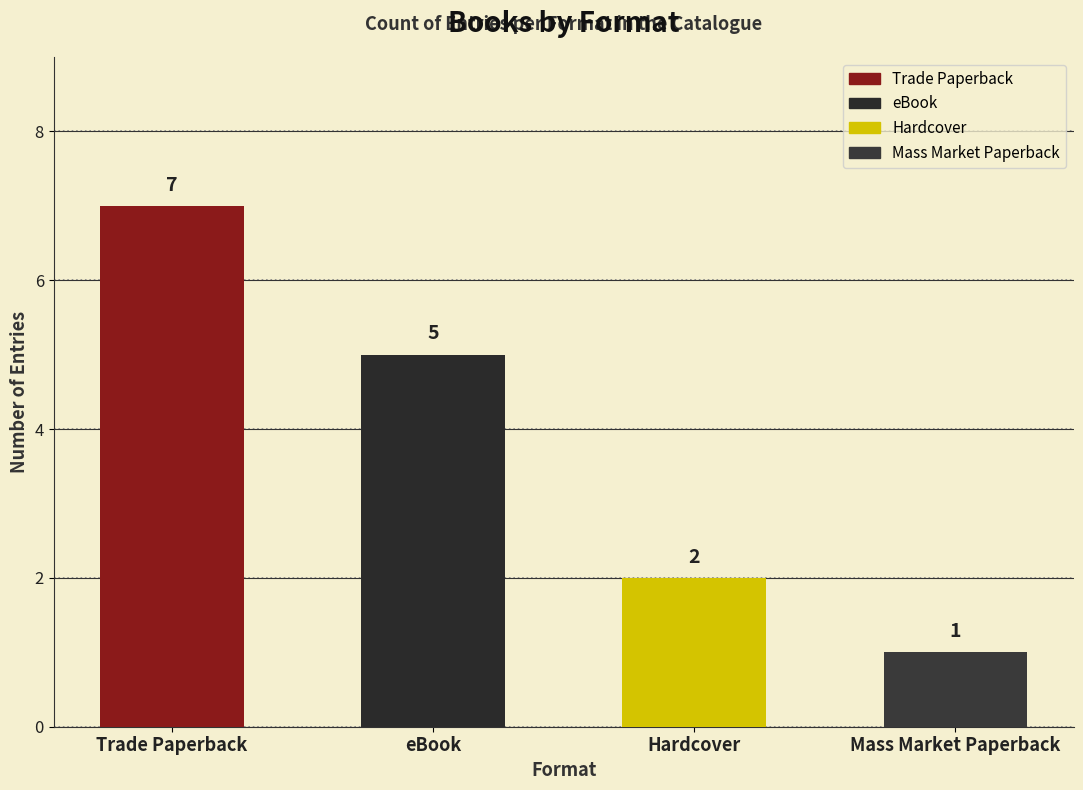

Reading right to left, what are all the values shown in this chart?

Mass Market Paperback=1	Hardcover=2	eBook=5	Trade Paperback=7